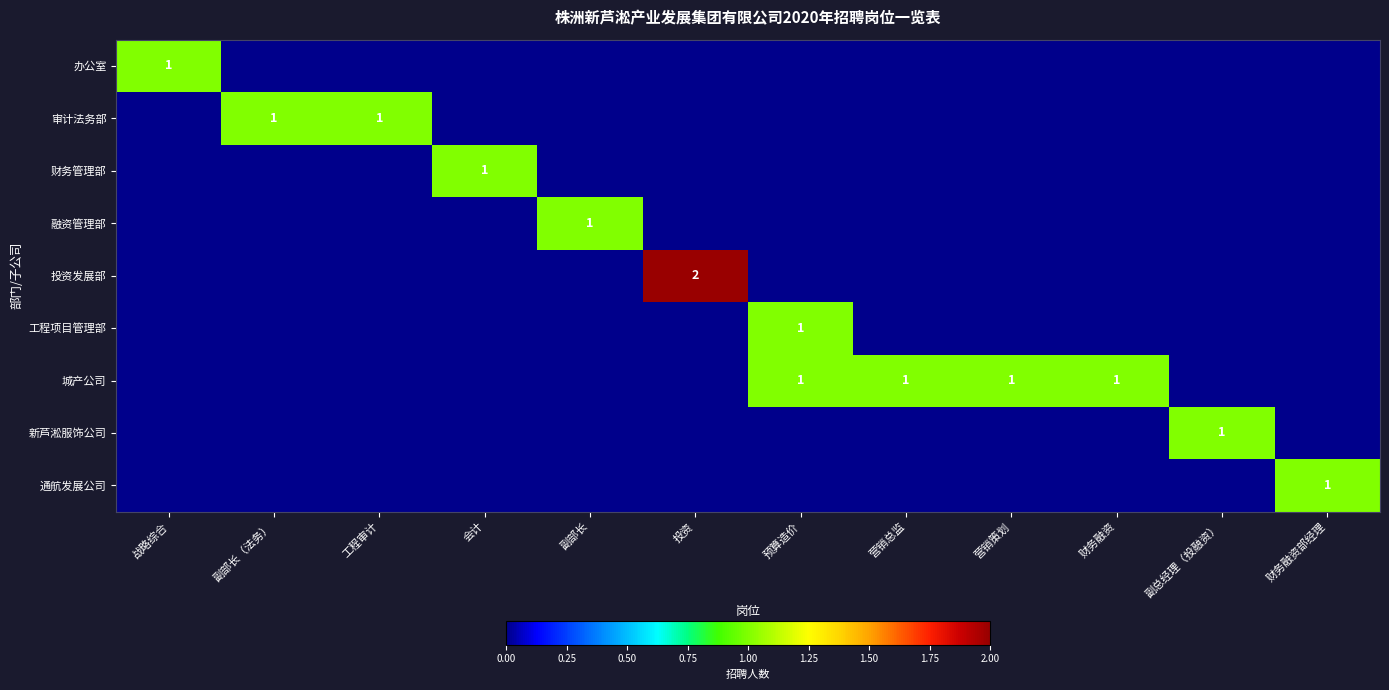

The 审计法务部 series shows 1 at 工程审计. True or false?

True